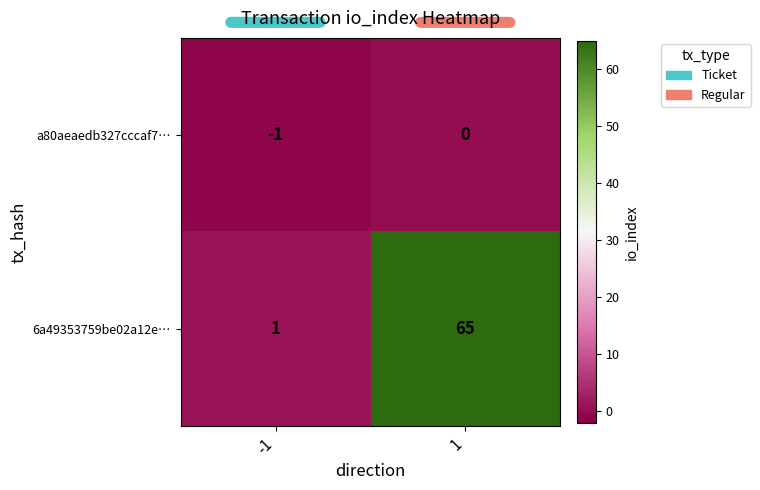

Which series has the widest spread of values?

6a49353759be02a12e…